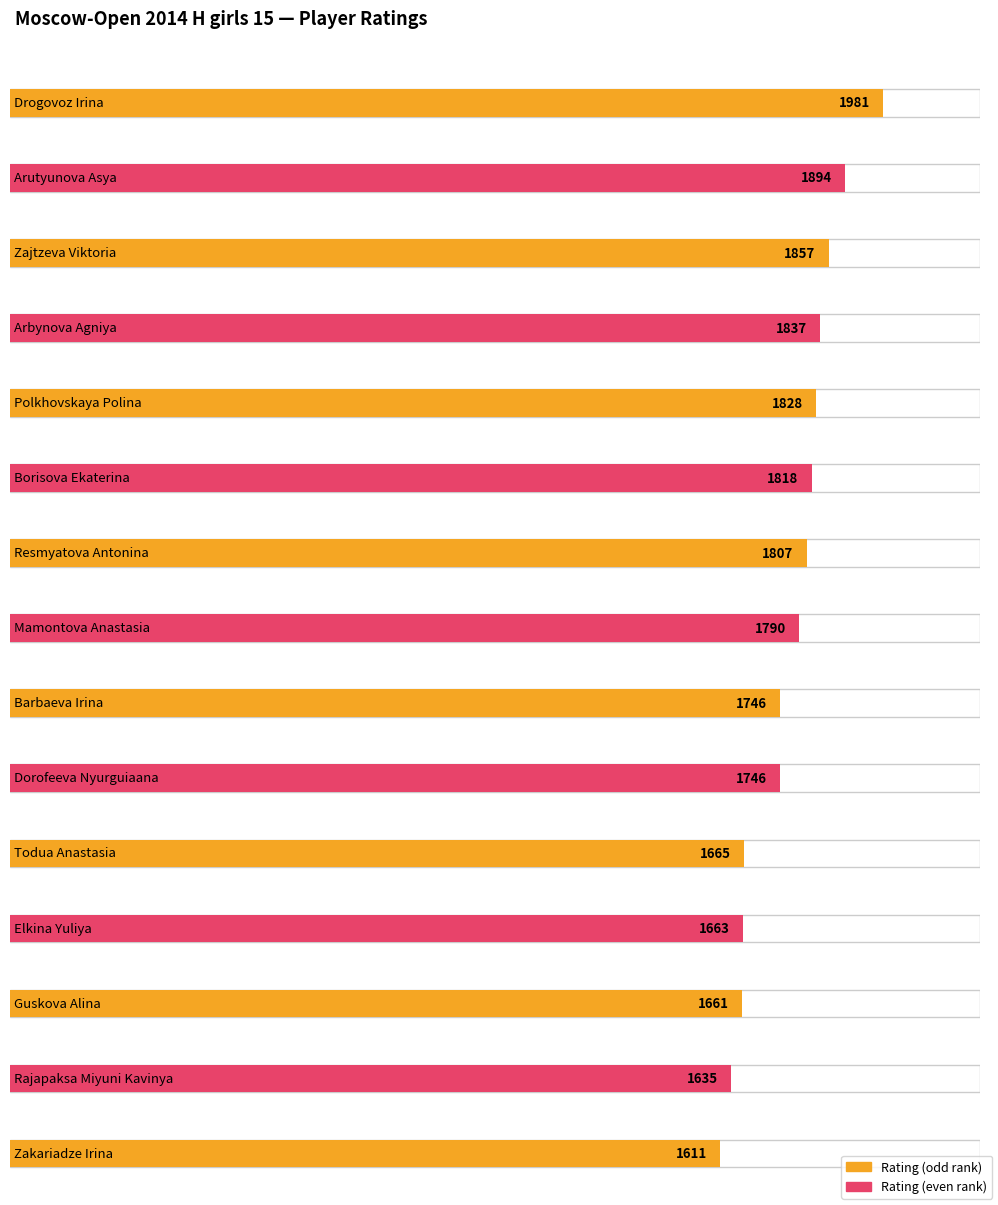

How many bars are there in total?

15